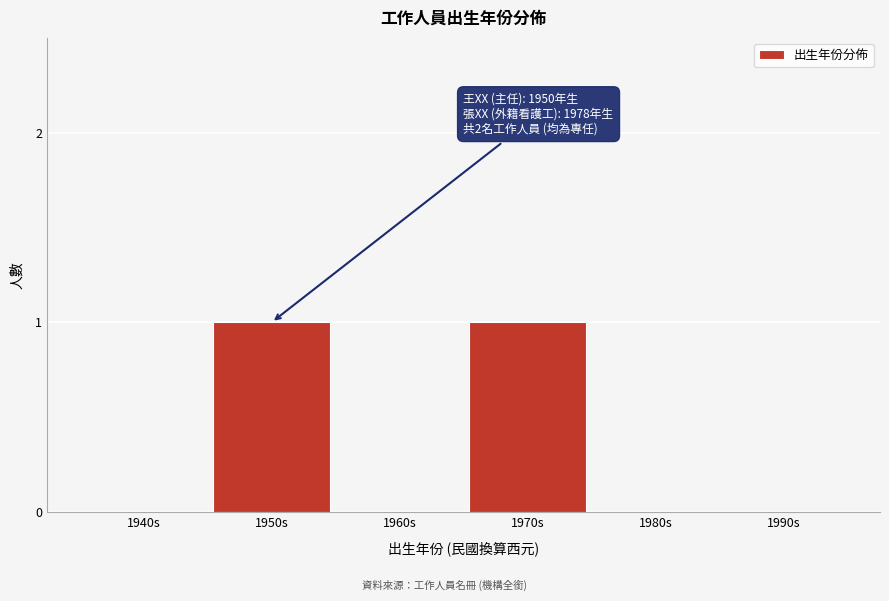

Reading left to right, what are all the values shown in this chart?

1940s=0	1950s=1	1960s=0	1970s=1	1980s=0	1990s=0